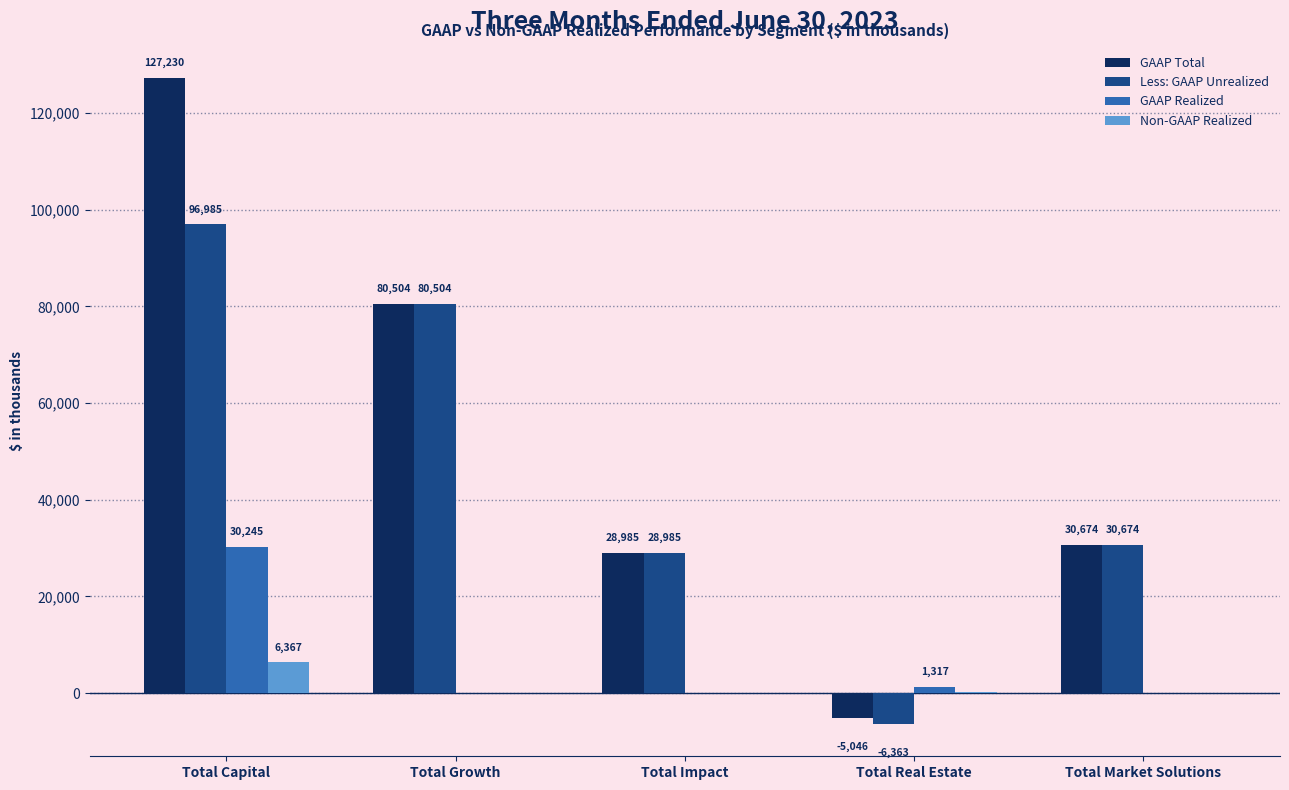

Reading right to left, extract all data points from this chart.

GAAP Total: 30674	-5046	28985	80504	127230
Less: GAAP Unrealized: 30674	-6363	28985	80504	96985
GAAP Realized: 0	1317	0	0	30245
Non-GAAP Realized: 0	263	0	0	6367